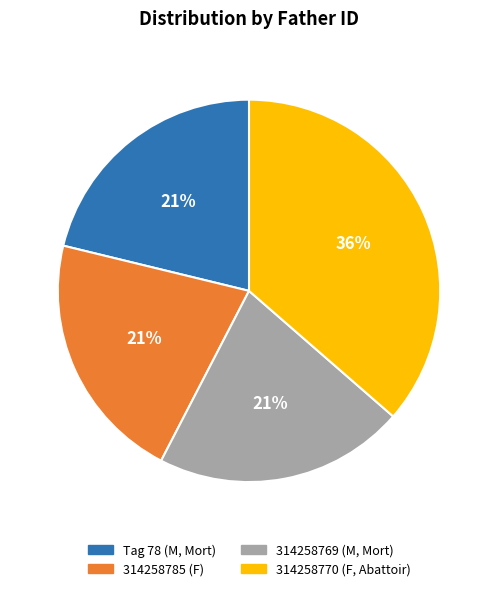

Which slice is the largest?

314258770 (F, Abattoir)